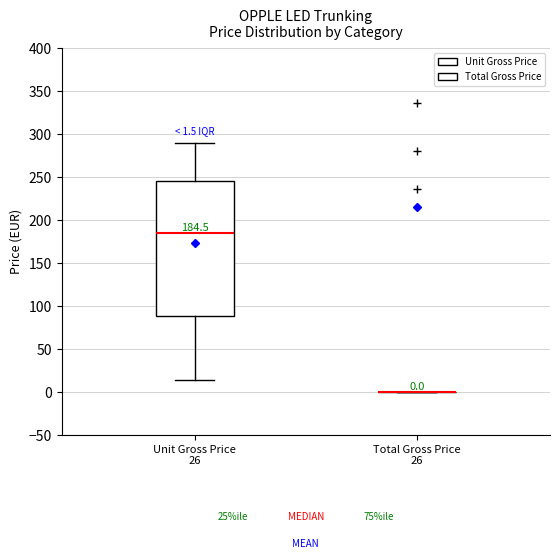

Comparing the boxes themselves (not the whiskers), which one is the tallest?

Unit Gross Price 26